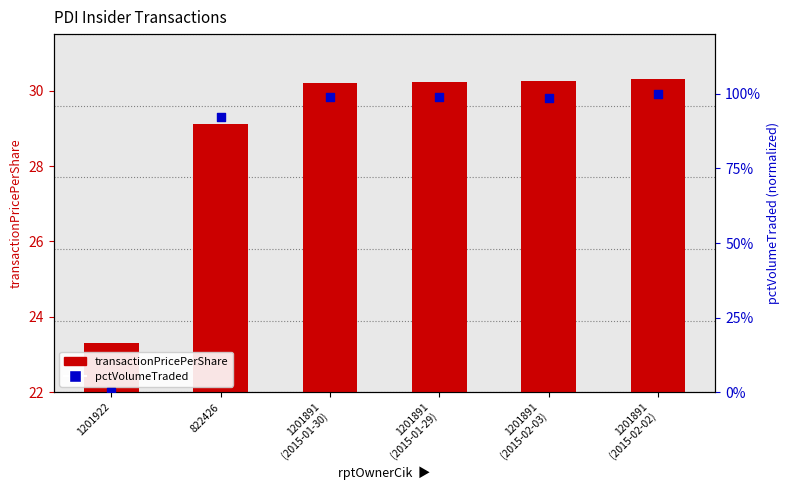

What are all the series names shown in the legend?

transactionPricePerShare, pctVolumeTraded